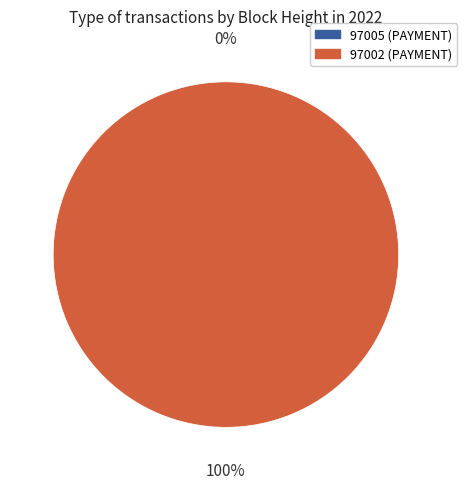

How many segments does this pie chart have?

2